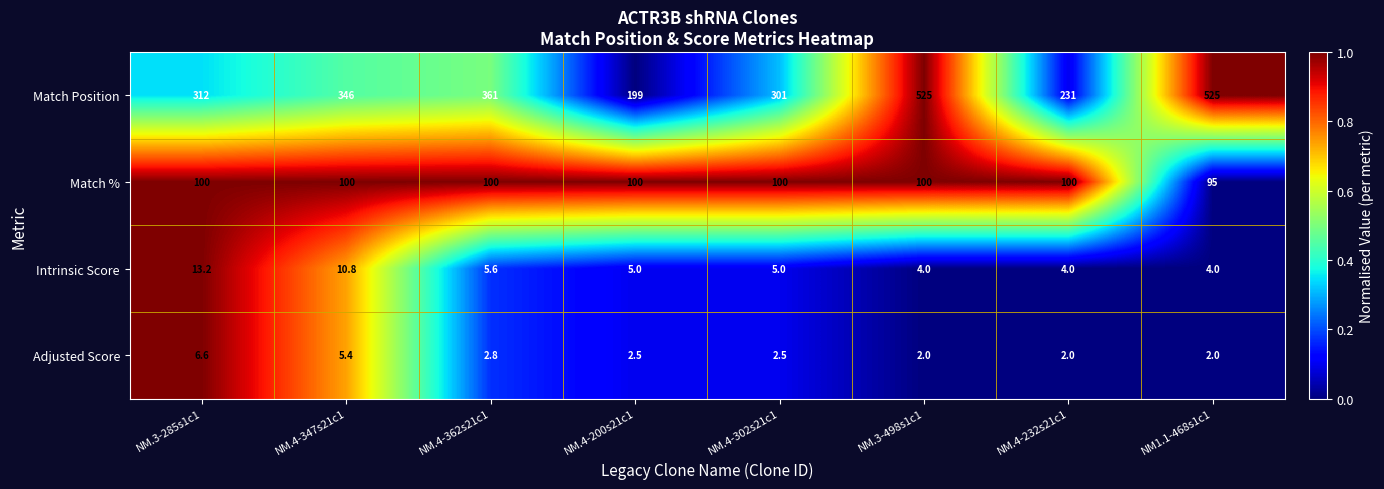

Rank the series by their maximum value, from lowest to highest.

Adjusted Score, Intrinsic Score, Match %, Match Position